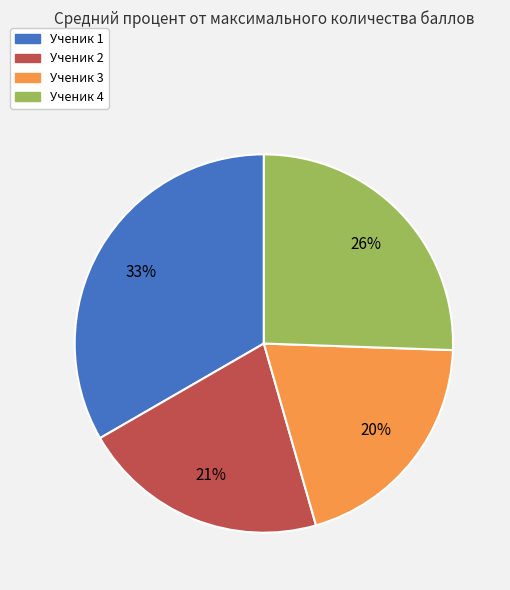

The Ученик 1 slice represents 19% of the pie. True or false?

False